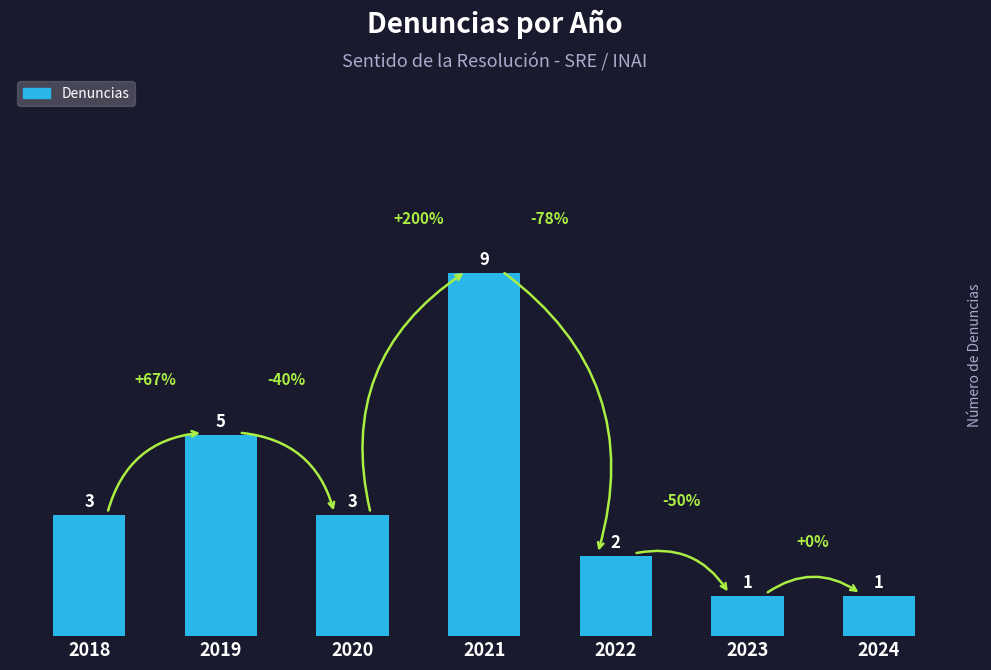

At which category does the chart reach its peak across all series?

2021